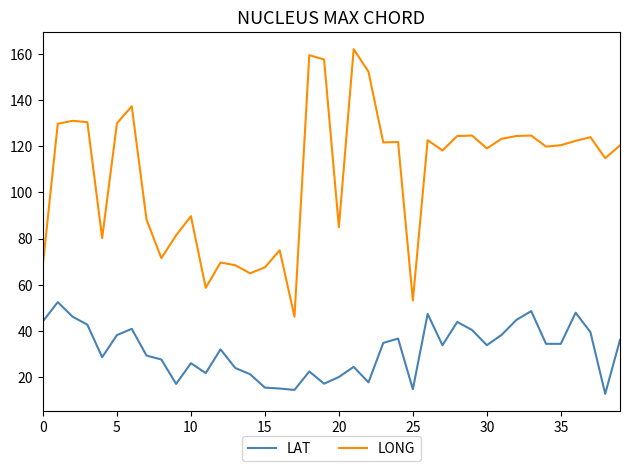

What is the lowest value of the LONG series?

46.1